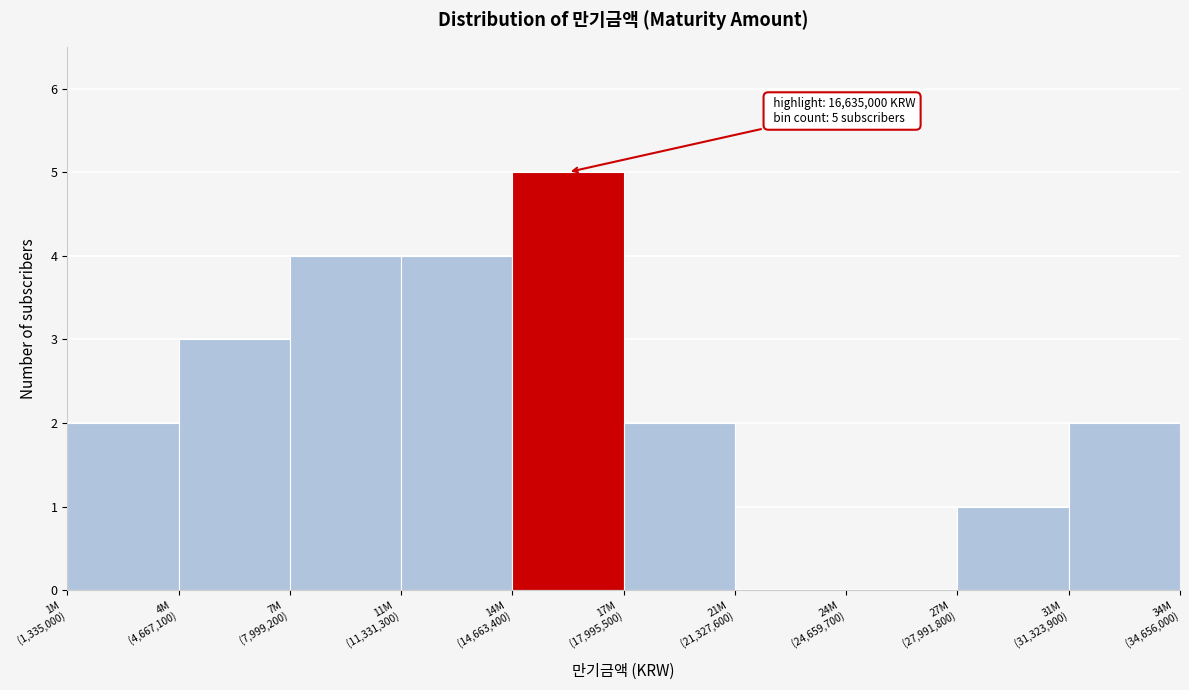

What is the sum of all values?

23